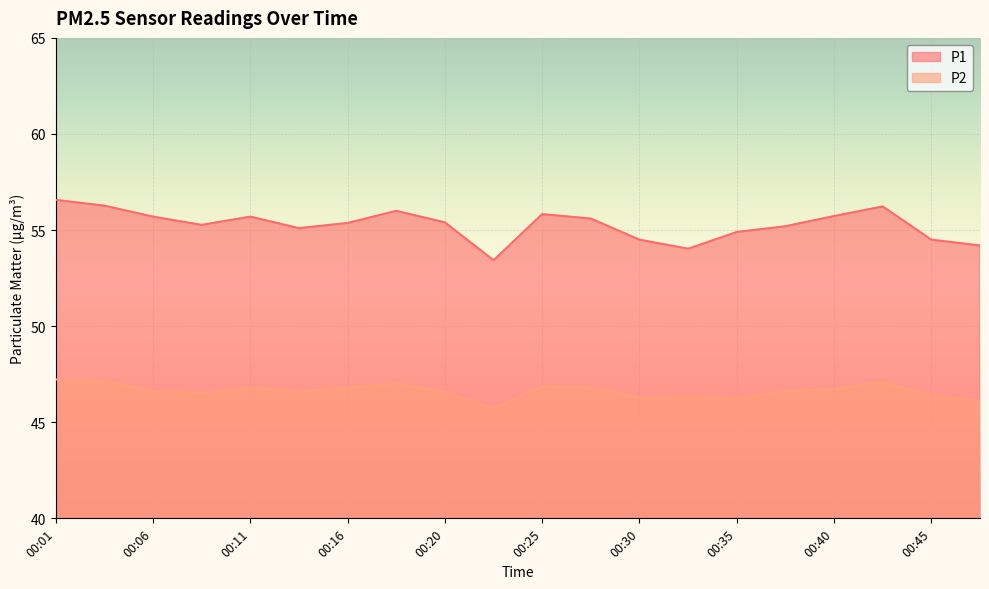

Where is P1 nearest to the value 55?

00:13